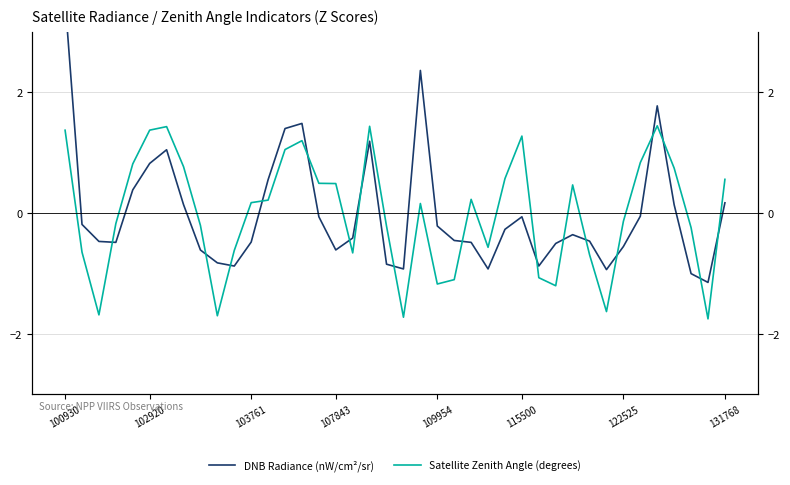

True or false: Satellite Zenith Angle (degrees) and DNB Radiance (nW/cm²/sr) intersect in this chart.

True